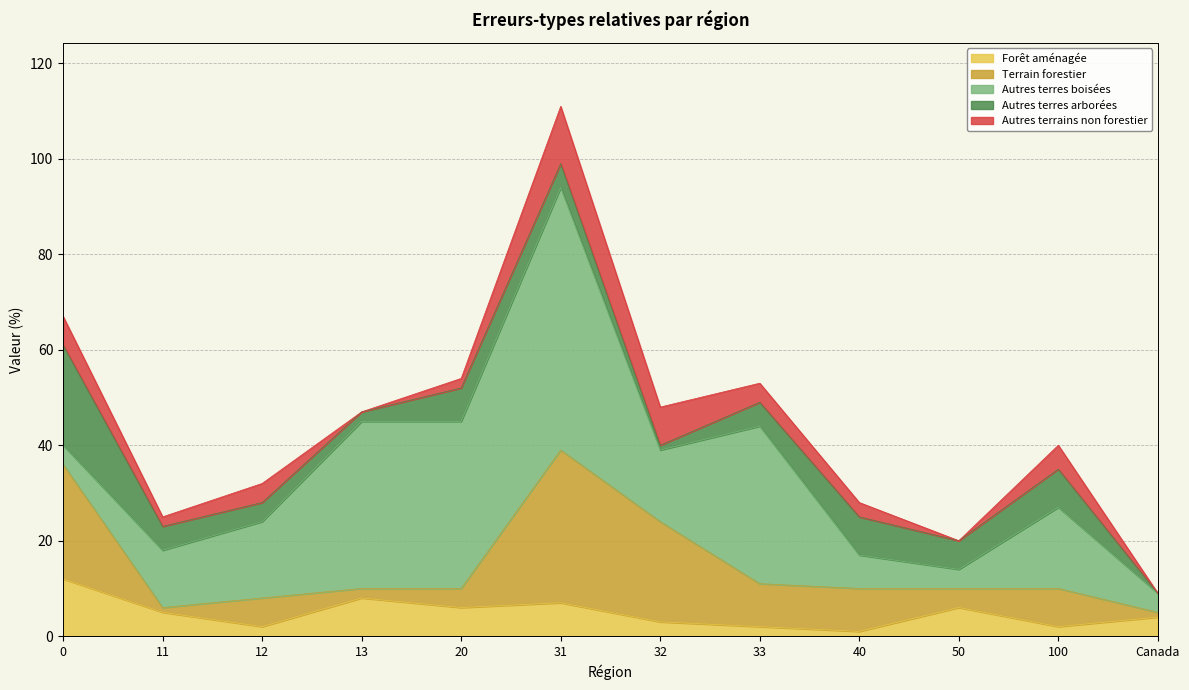

List the labels in order of Autres terrains non forestier value, smallest first.

13, 50, Canada, 11, 20, 40, 12, 33, 100, 0, 32, 31